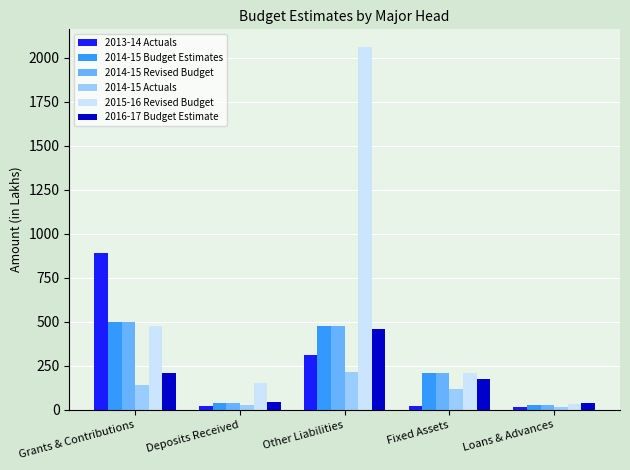

What is the sum of the 2016-17 Budget Estimate values at Other Liabilities and Grants & Contributions?

670.1